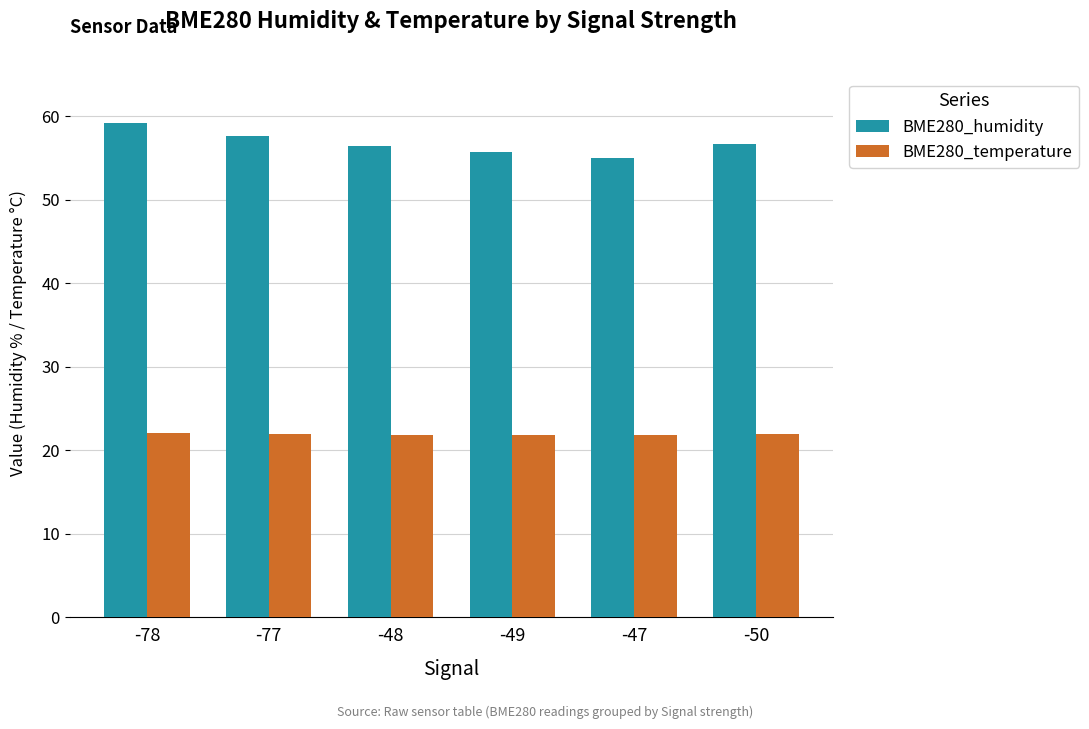

Is the value of BME280_humidity at -48 greater than the value of BME280_temperature at -78?

Yes